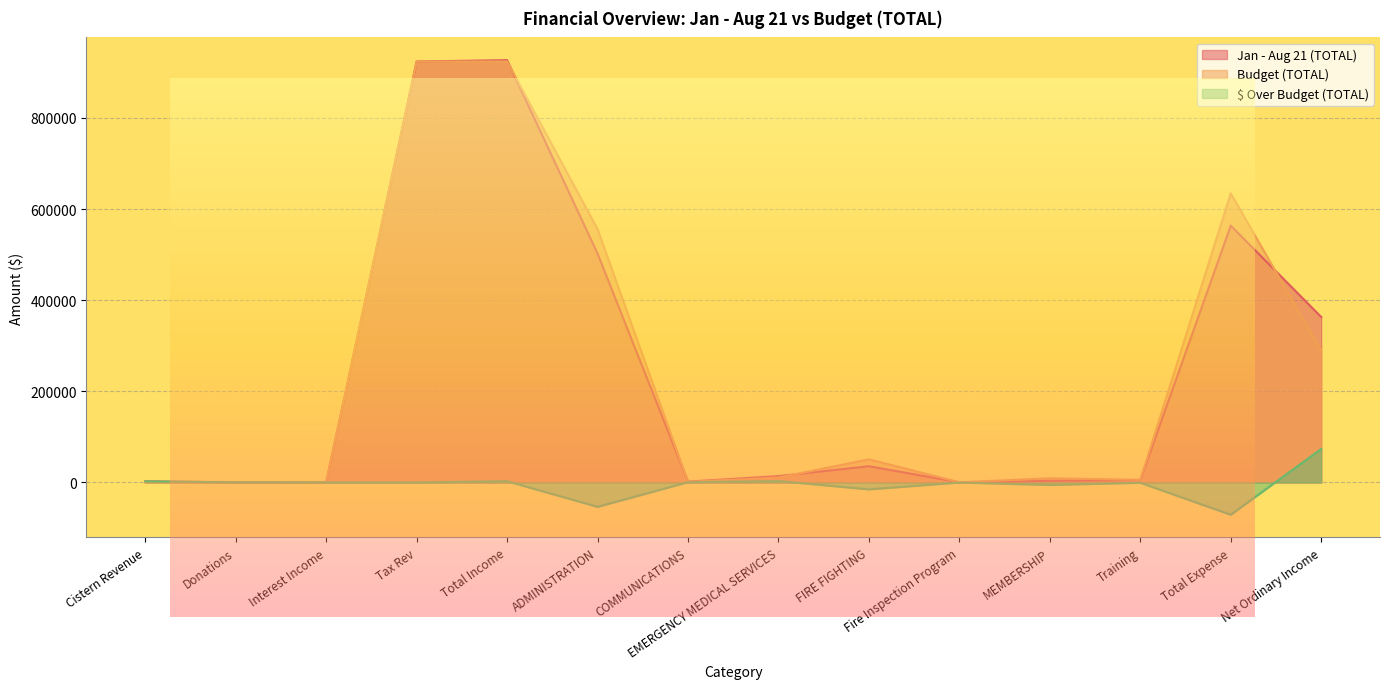

At FIRE FIGHTING, list the series in order from largest to smallest.

Budget (TOTAL), Jan - Aug 21 (TOTAL), $ Over Budget (TOTAL)